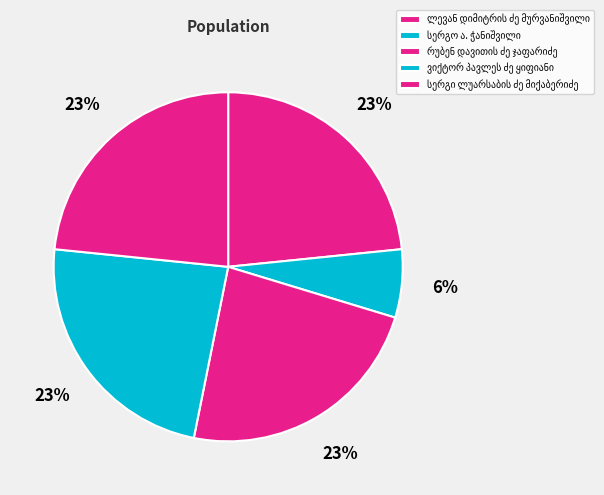

Which category has the biggest portion of the pie?

ვიქტორ პავლეს ძე ყიფიანი